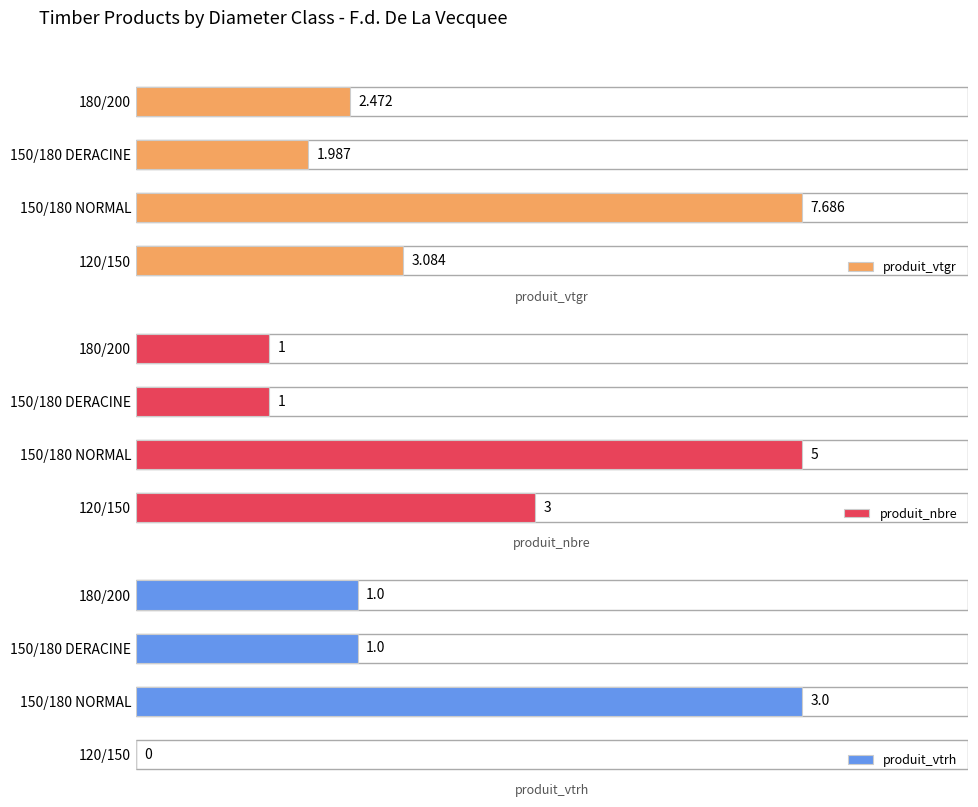

Reading left to right, transcribe all the data shown in this chart.

produit_vtgr: 3.1	7.7	2.0	2.5
produit_nbre: 3.0	5.0	1.0	1.0
produit_vtrh: 0.0	3.0	1.0	1.0